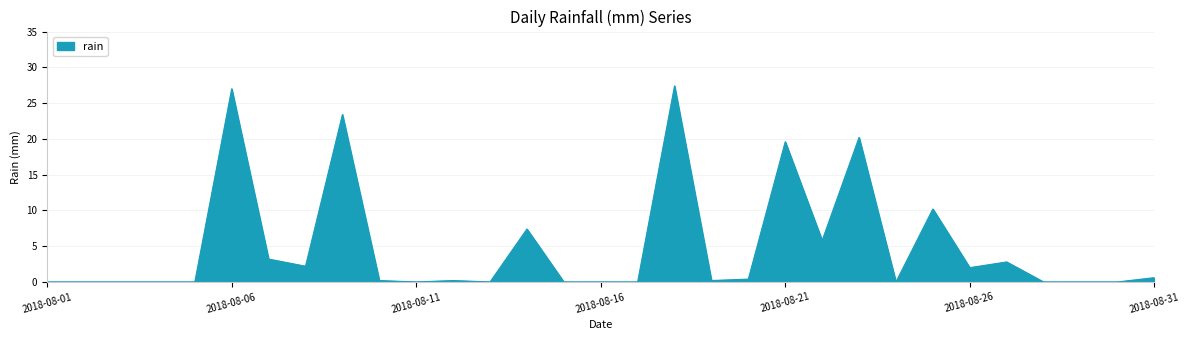

What is the sum of all values?

152.8